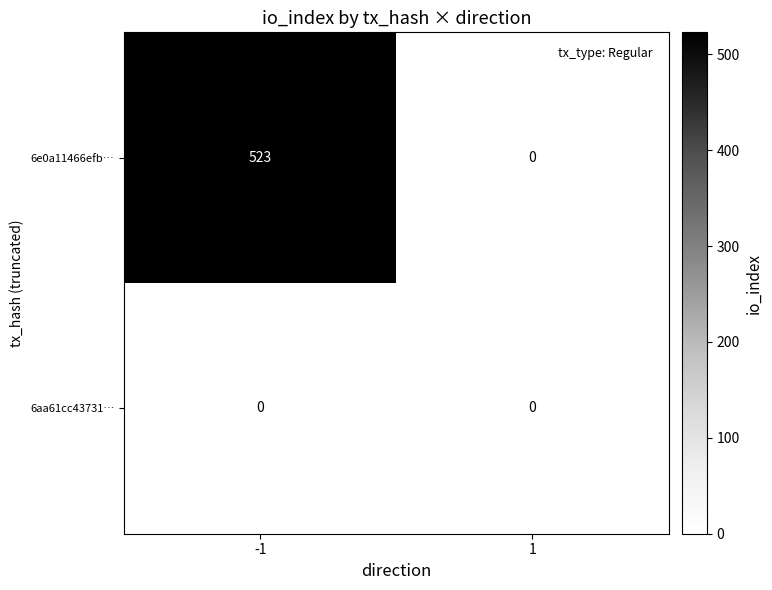

What is the sum of the 6e0a11466efb… values at -1 and 1?

523